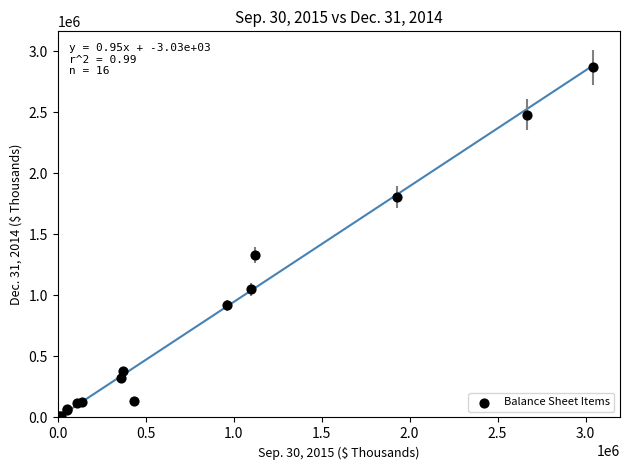

What Y value in the scatter plot is closest to 1437817?

1332954